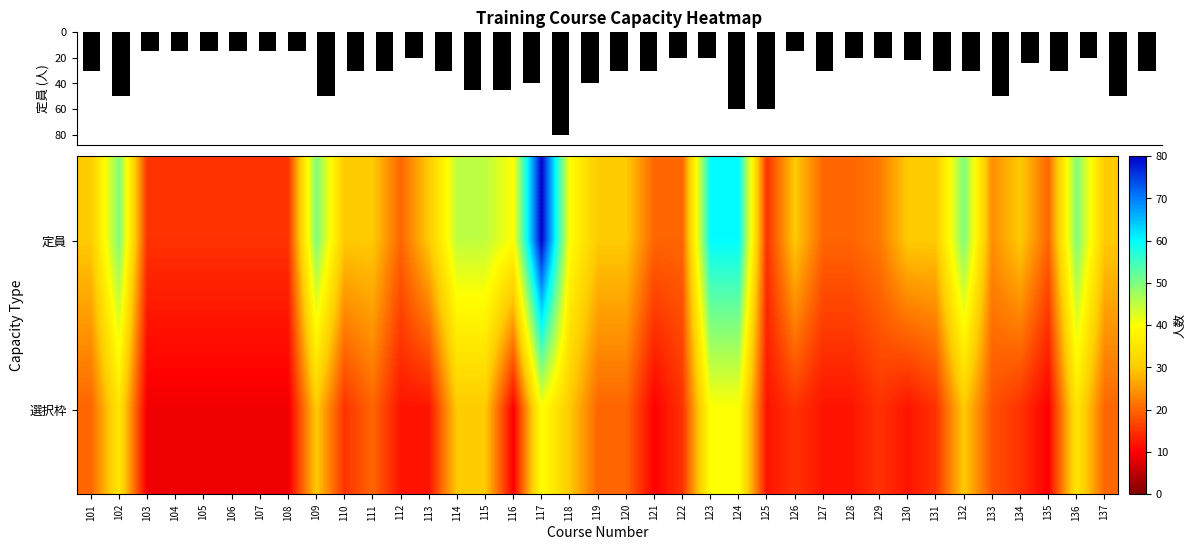

What is the difference between the maximum and minimum values in the 定員 series?

65